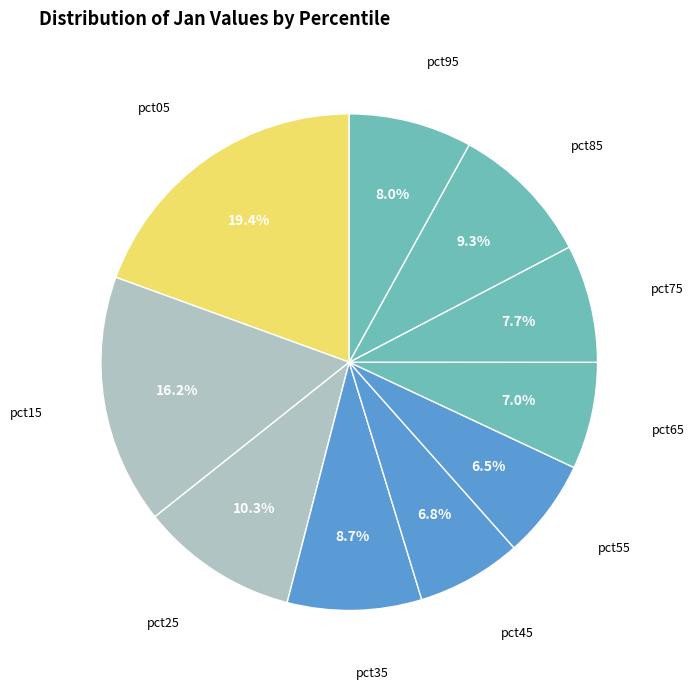

What is the largest slice in the pie chart?

pct05